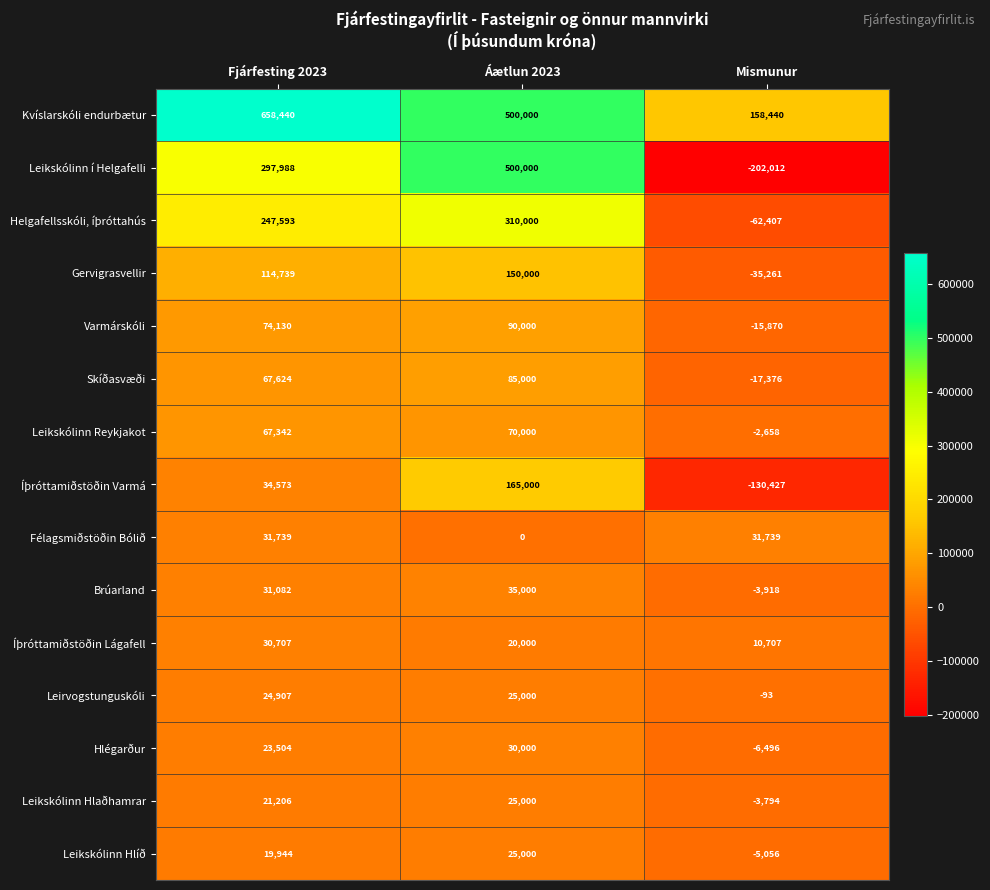

Which series changed the most between Fjárfesting 2023 and Áætlun 2023?

Leikskólinn í Helgafelli